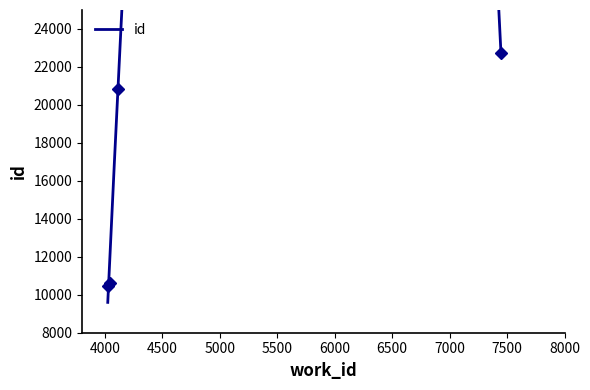

What is the minimum value shown in the chart?

10469